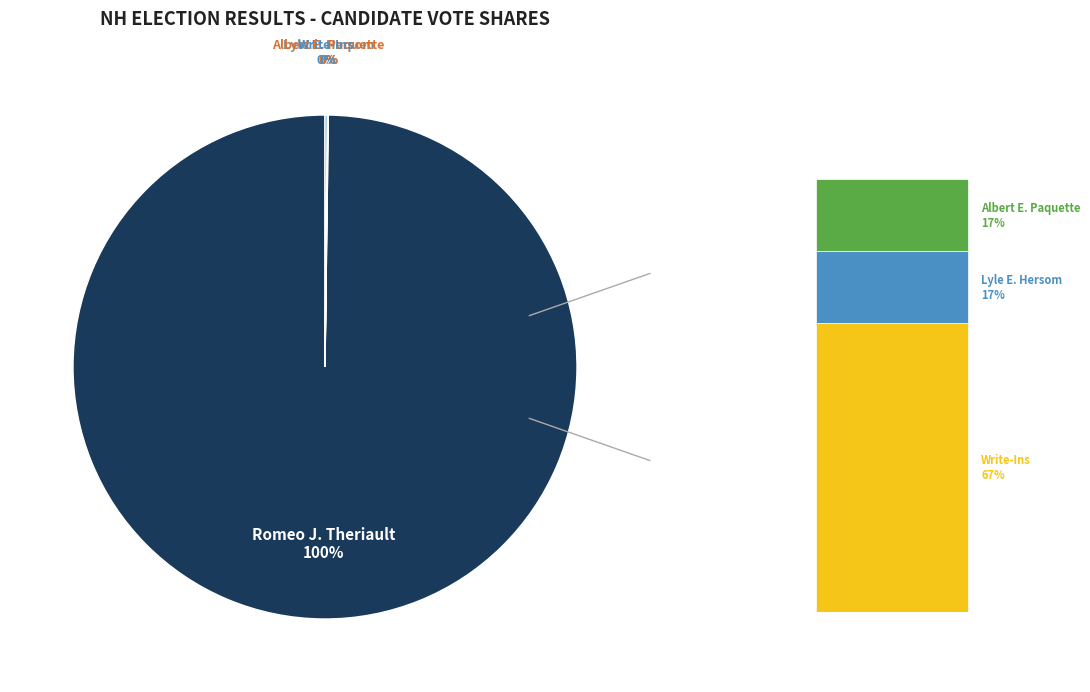

What is the change in value from Romeo J. Theriault to Write-Ins?

-8530